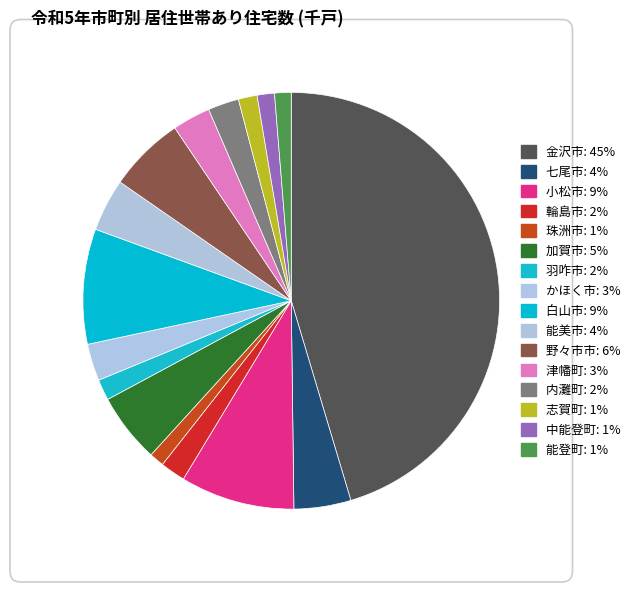

Does any single category account for the majority?

No